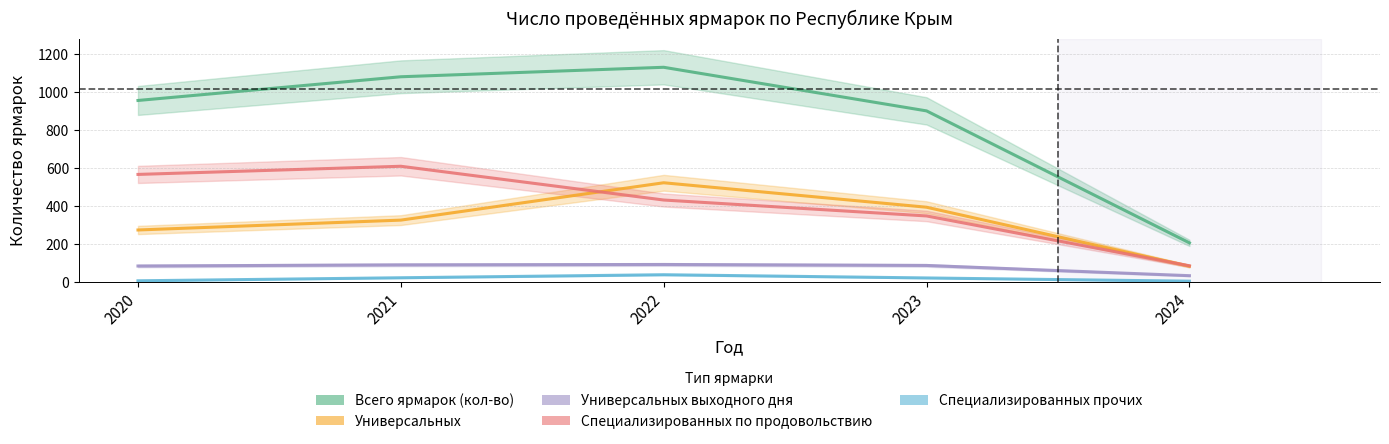

Which series has the widest spread of values?

Всего ярмарок (кол-во)